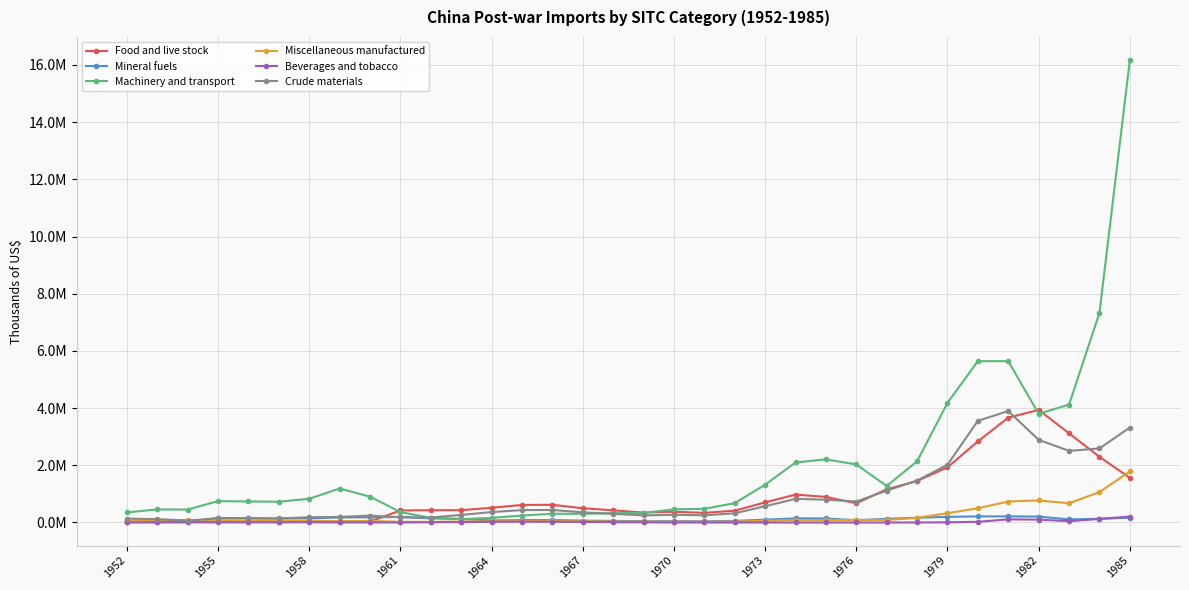

What is the difference between the maximum and minimum values in the Machinery and transport series?

16052113